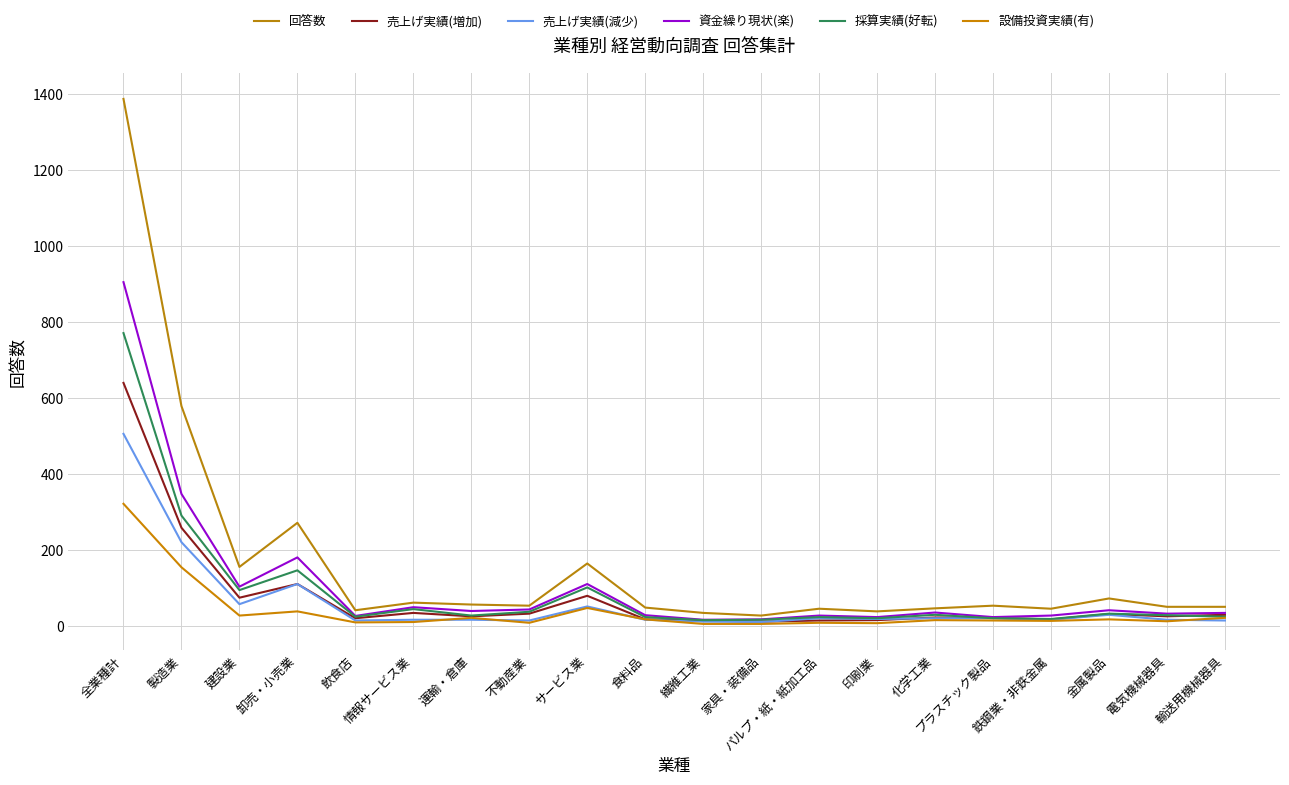

Which has a higher value, 電気機械器具 or プラスチック製品?

プラスチック製品